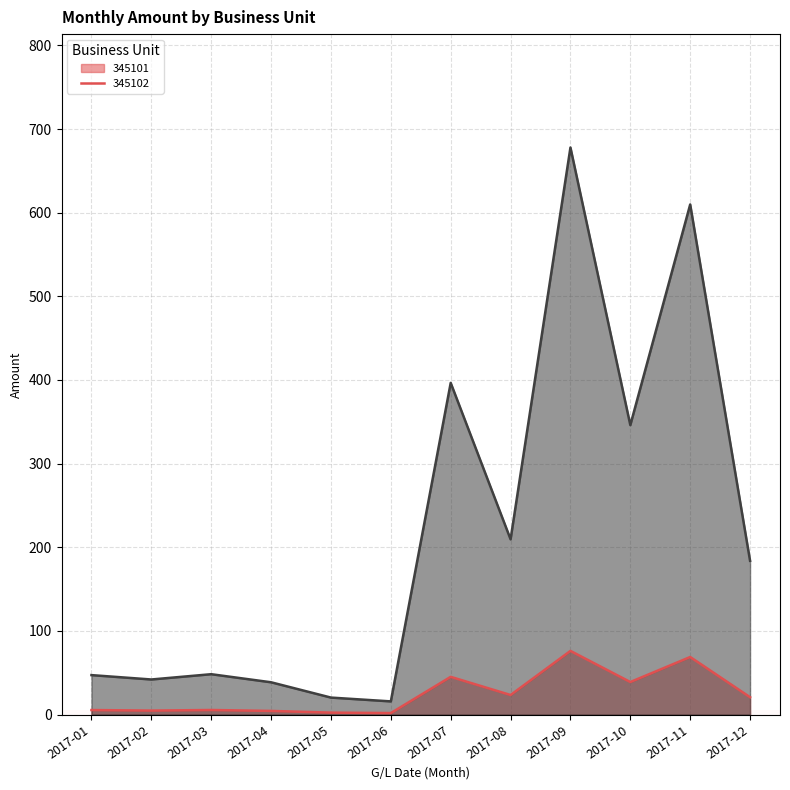

At which label does 345102 first exceed 183?

2017-07